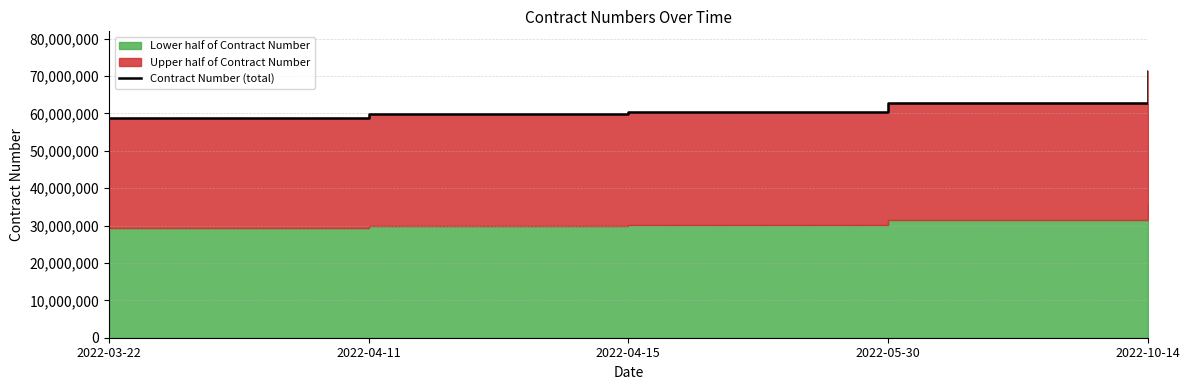

Where does the data first go above 60270356?

2022-05-30